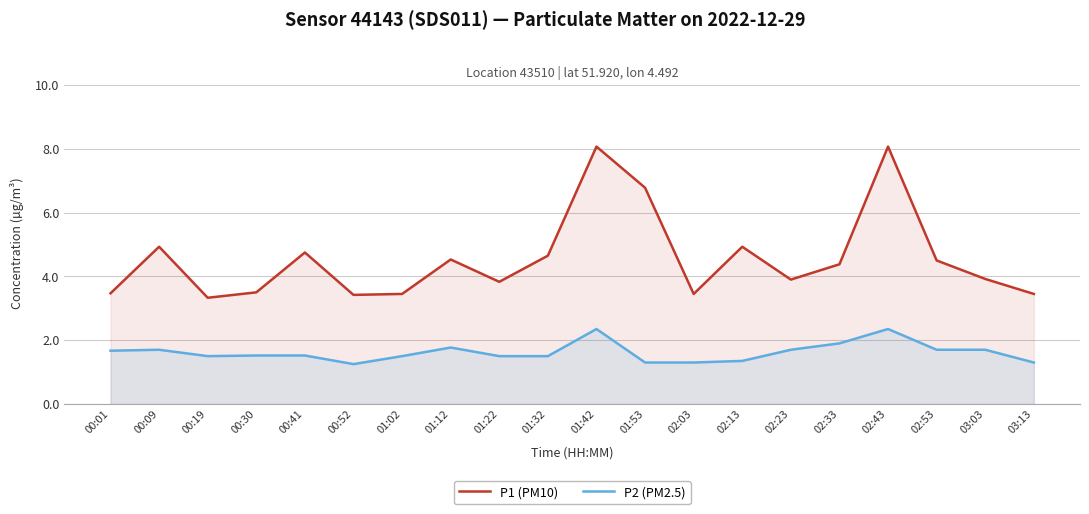

Rank the series by their average value, from lowest to highest.

P2 (PM2.5), P1 (PM10)